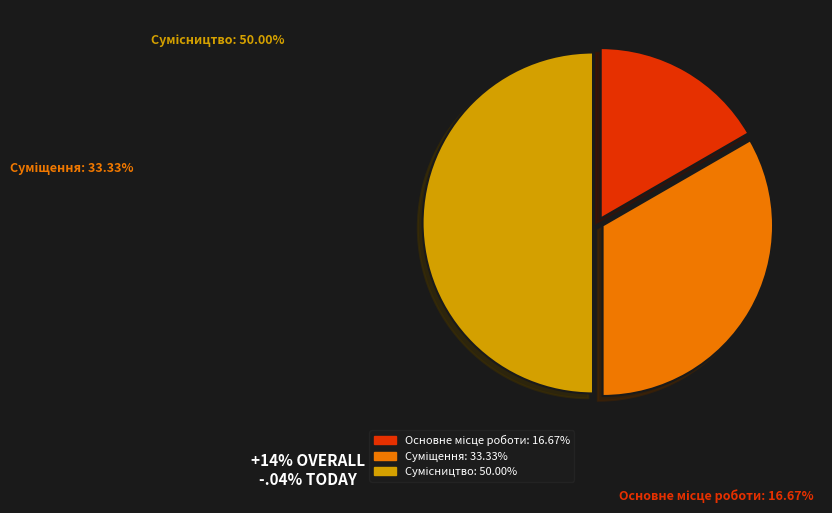

To the nearest percent, what is the average slice percentage?

33%